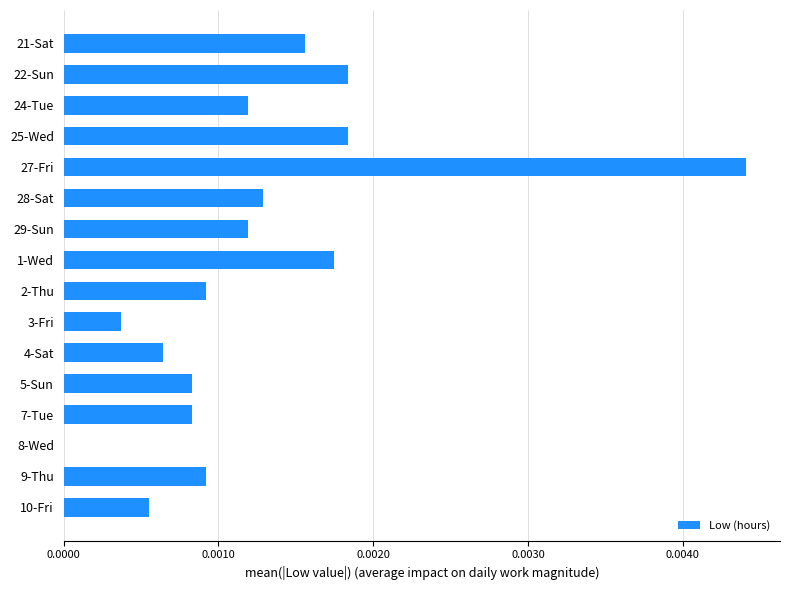

The chart shows a value of 0.0 at 10-Fri. True or false?

True